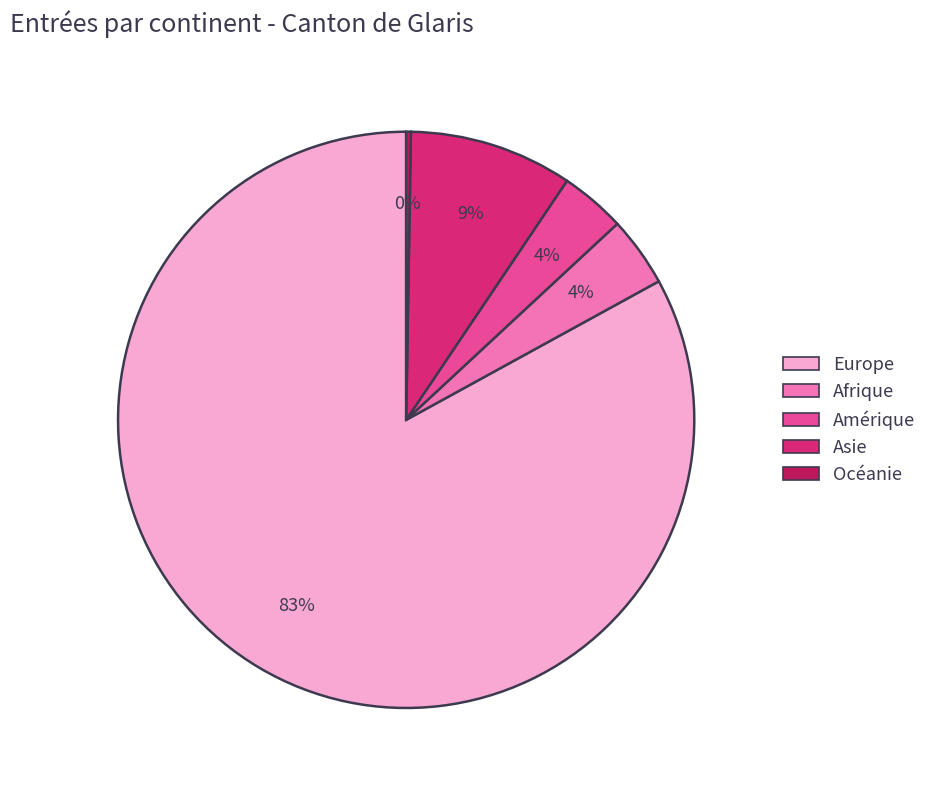

True or false: Asie accounts for 9% of the total.

True